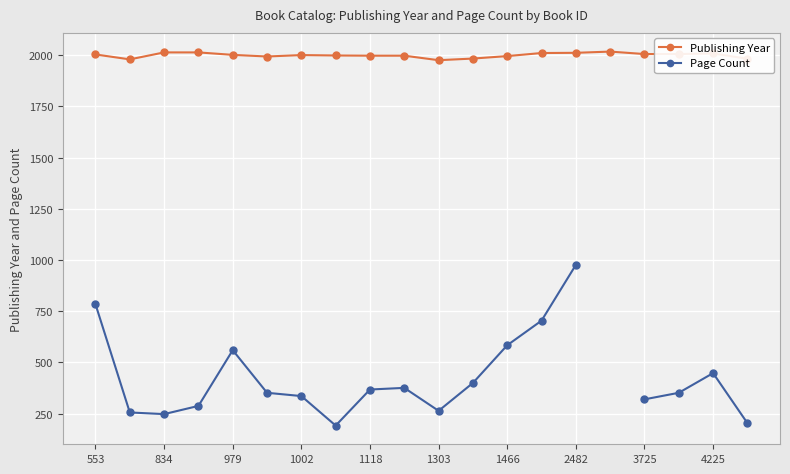

How many lines are shown in the chart?

2